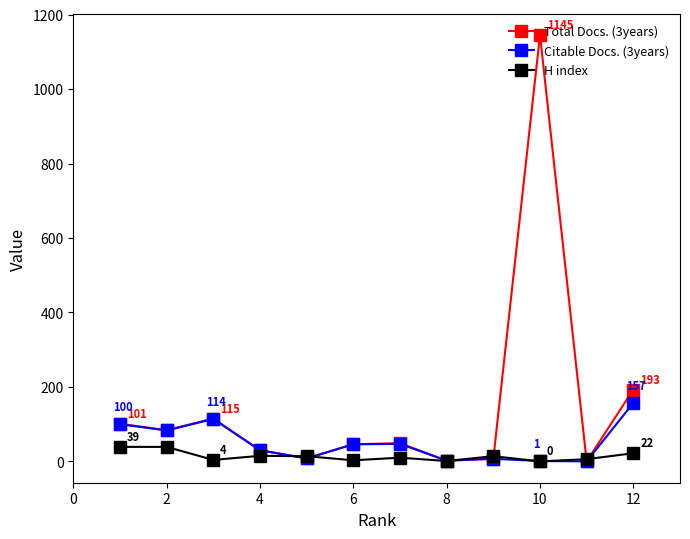

Which series has the largest range (max minus min)?

Total Docs. (3years)